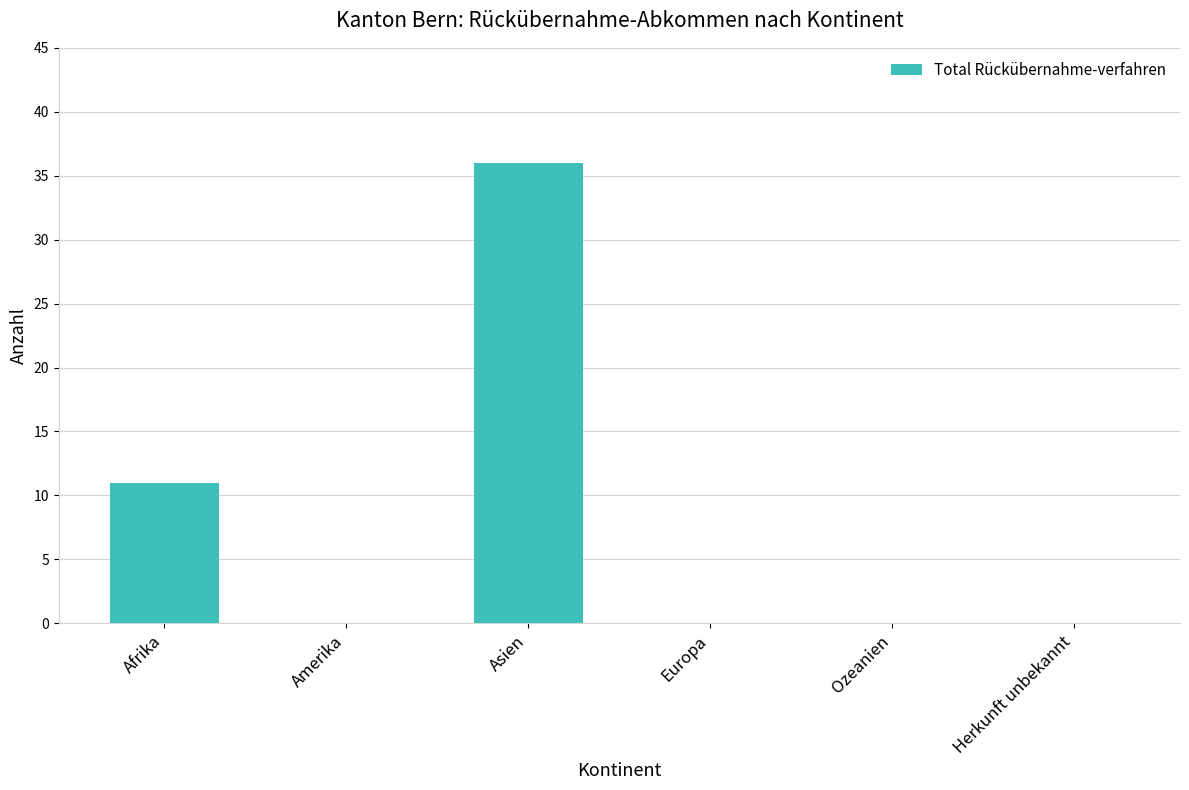

Between Asien and Afrika, which is larger?

Asien